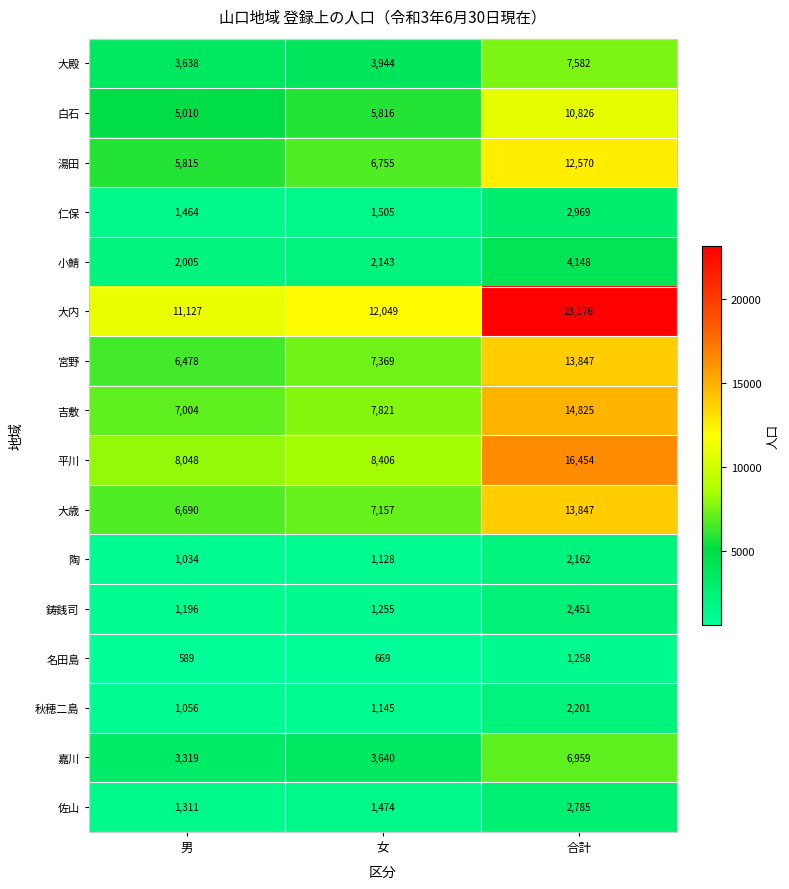

Read the 吉敷 value at 女, to the nearest 100.

7800